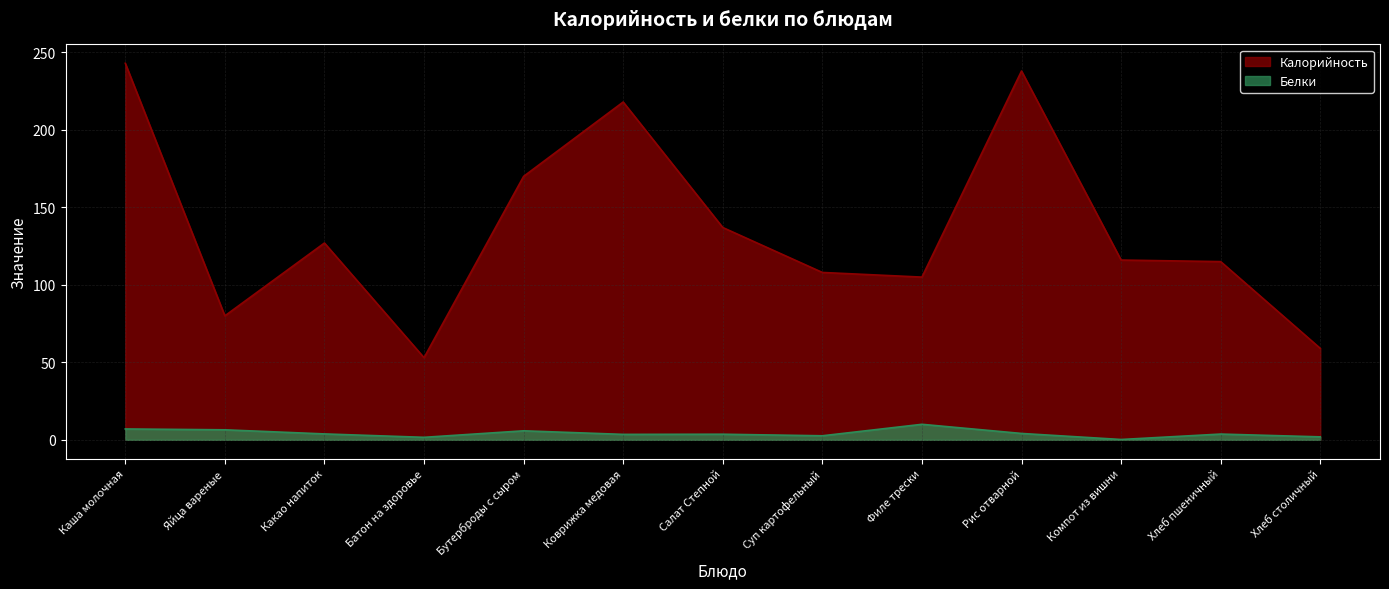

At which label does Калорийность first exceed 116?

Каша молочная